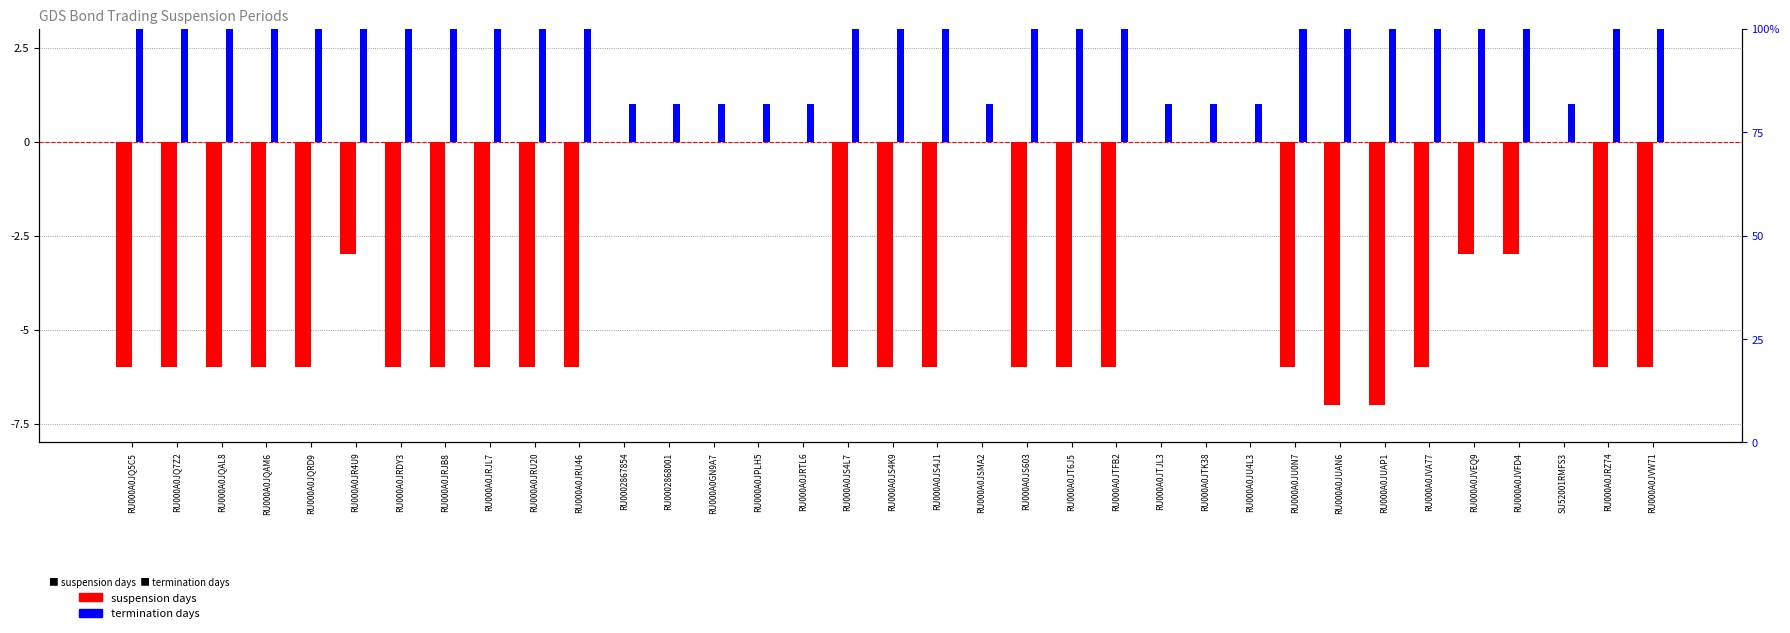

How many values in the termination days series are below 6?

13